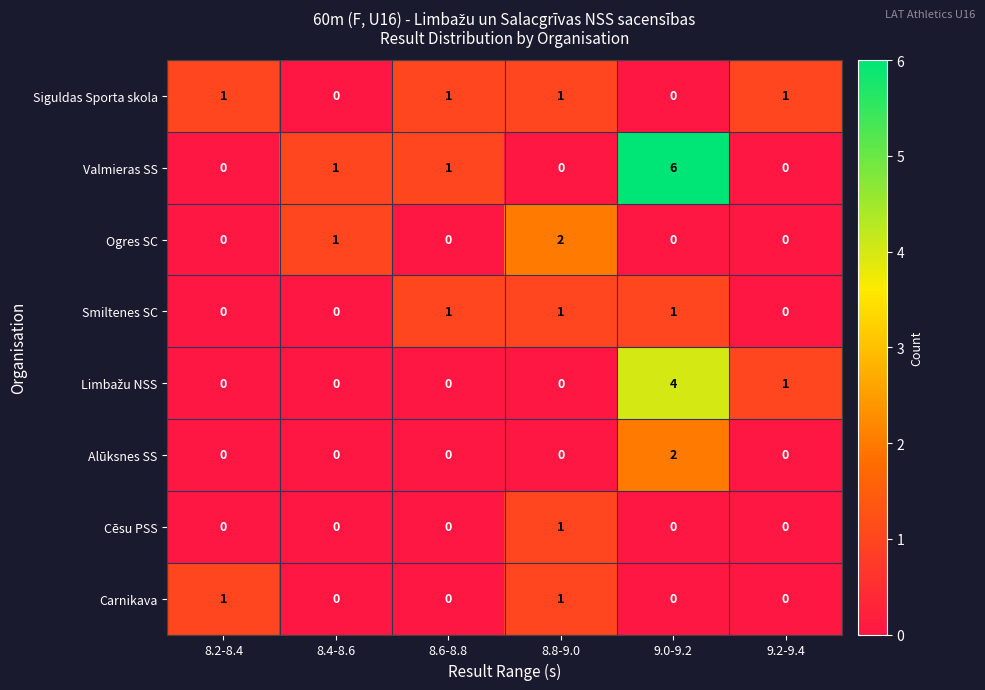

Which series has the widest spread of values?

Valmieras SS